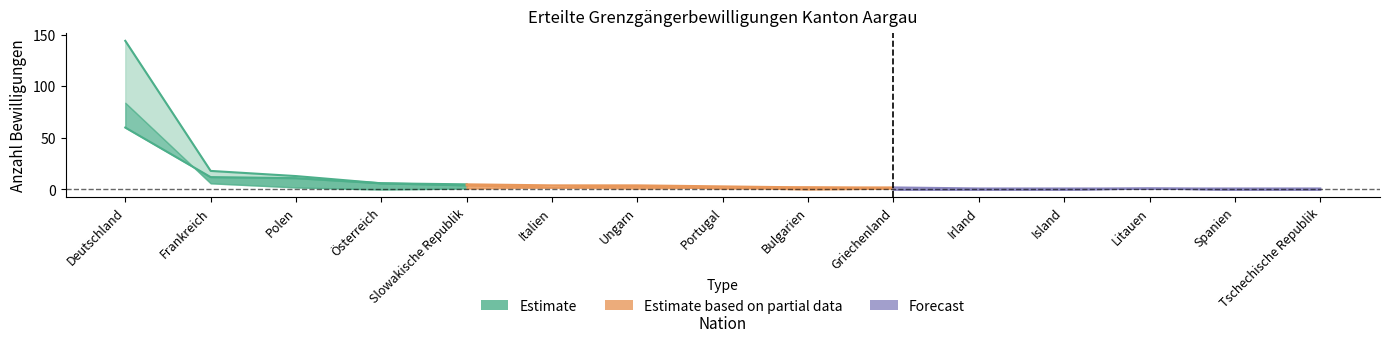

Where is the first local minimum for Total_erneut?

Österreich